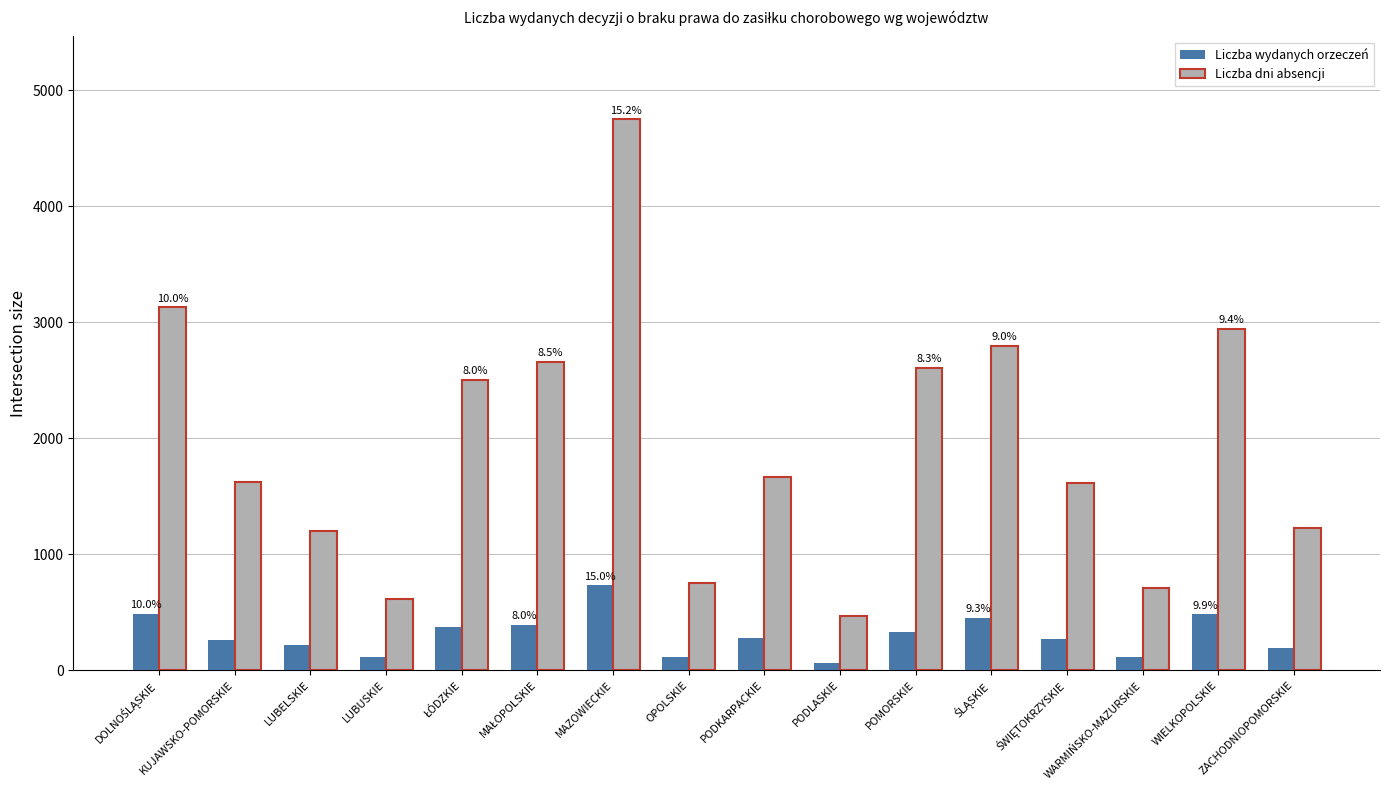

Which label corresponds to the largest value in the chart?

MAZOWIECKIE